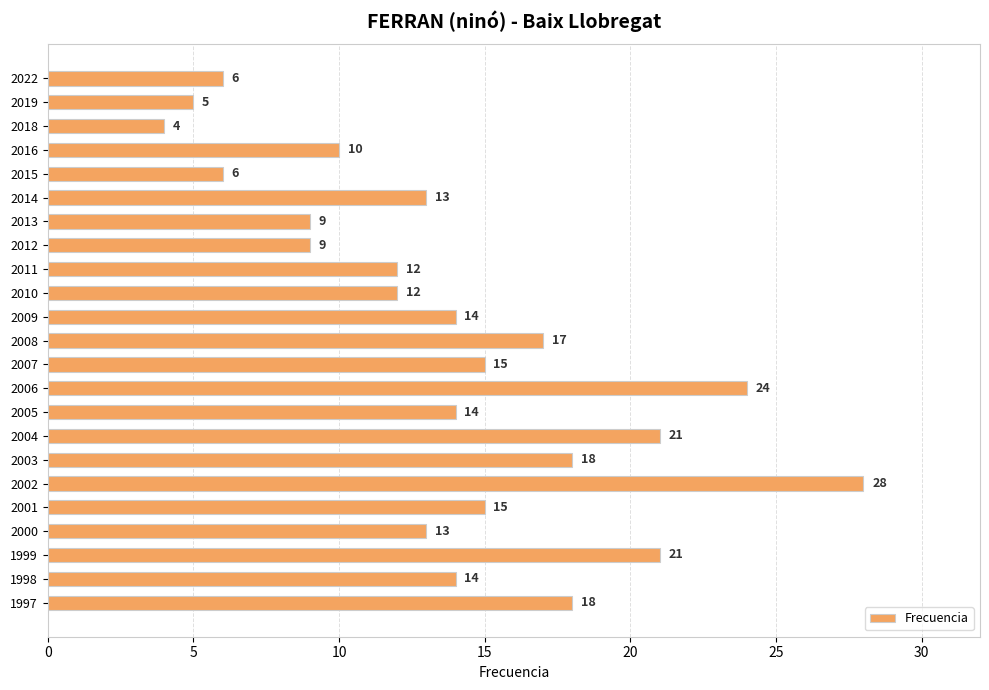

What is the average value?

14